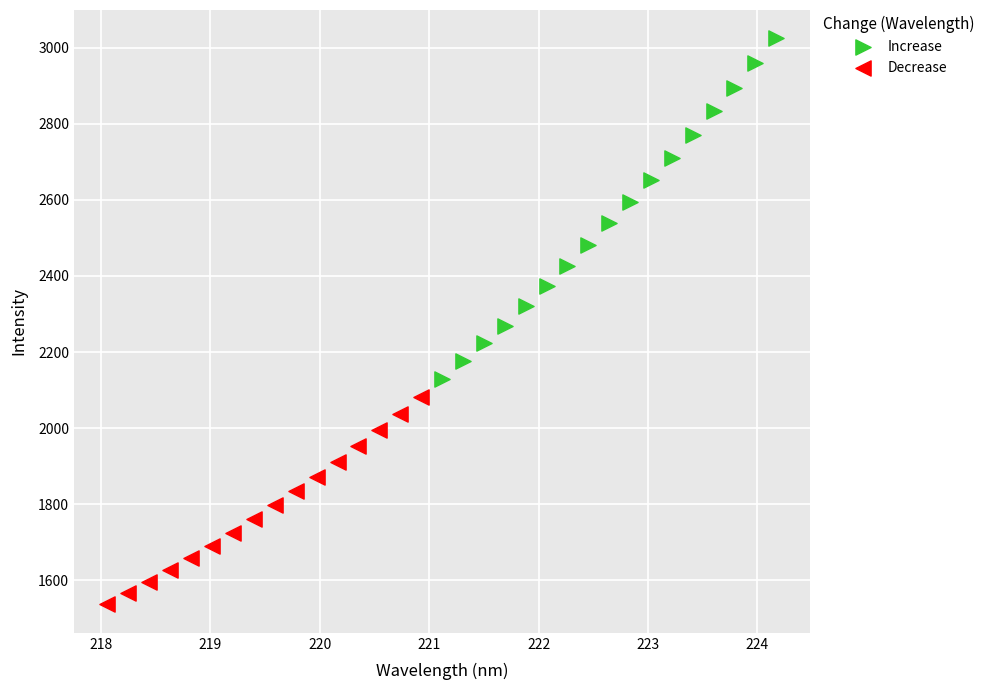

Which series reaches the maximum Y coordinate?

Increase